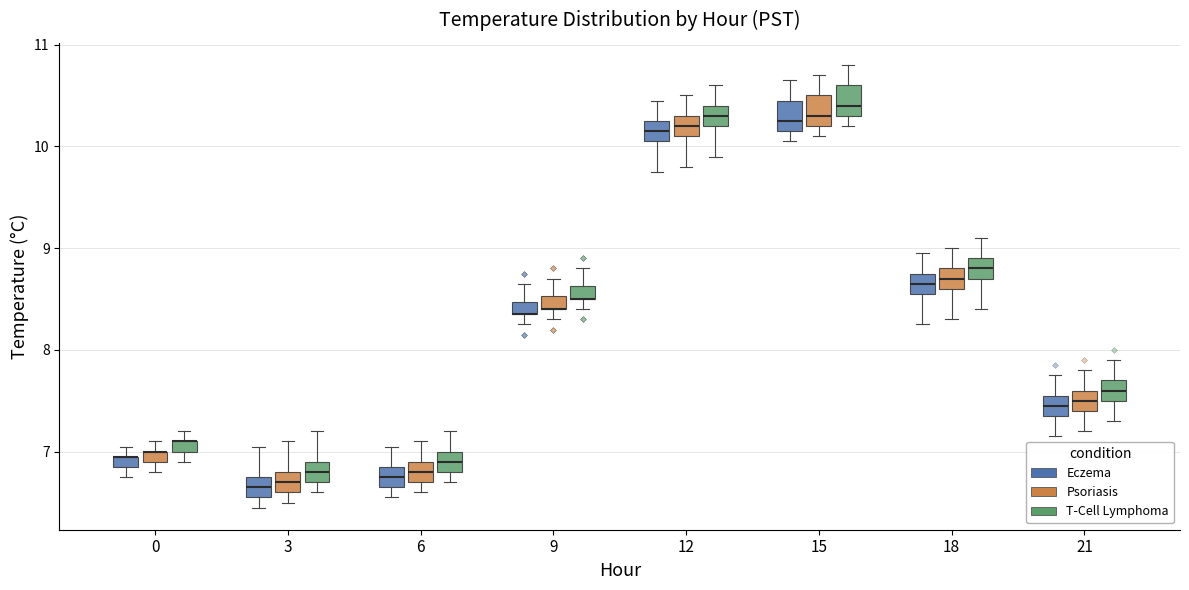

Where does the lower whisker of the box for 0 (Eczema) end on the y-axis? The values are not printed on the chart, so give them approximately, as read against the axis.

6.8